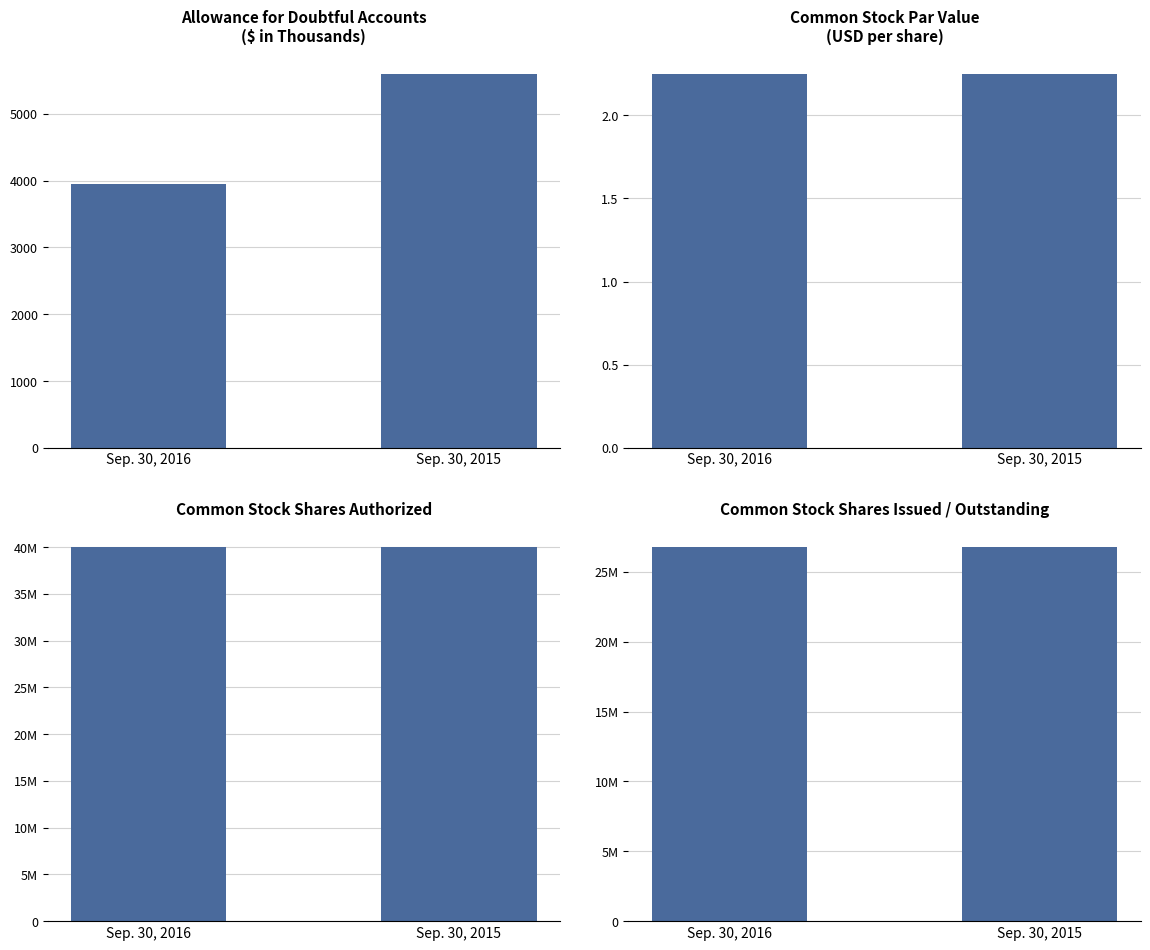

Which series has the largest range (max minus min)?

Series 1